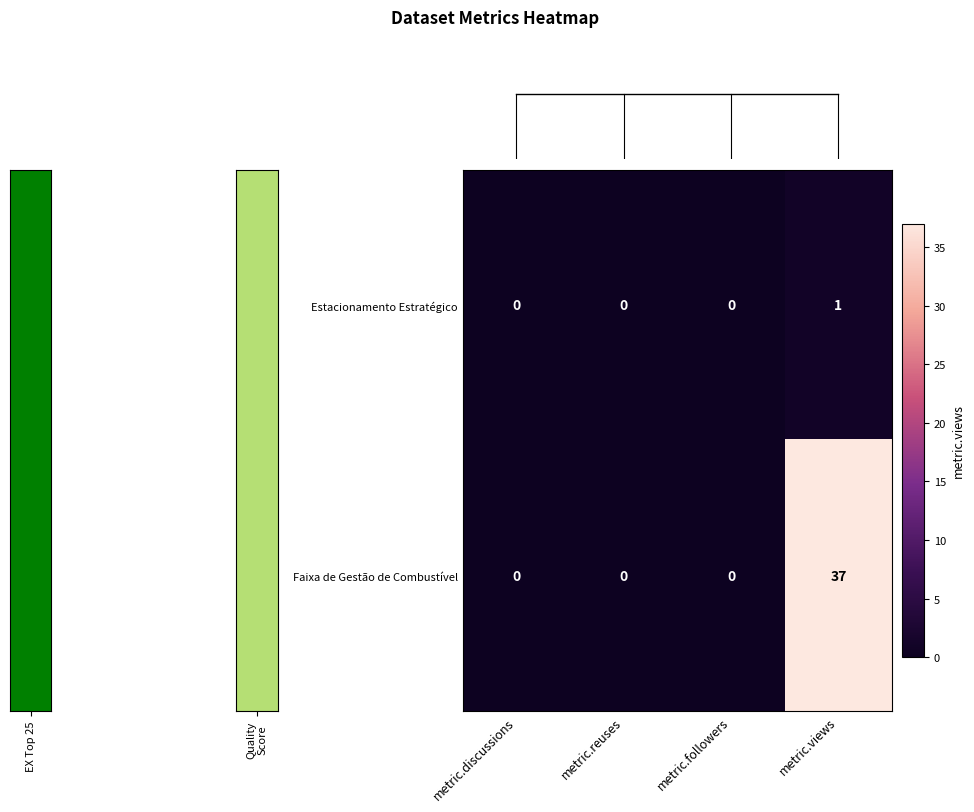

What is the average value of the Faixa de Gestão de Combustível series?

9